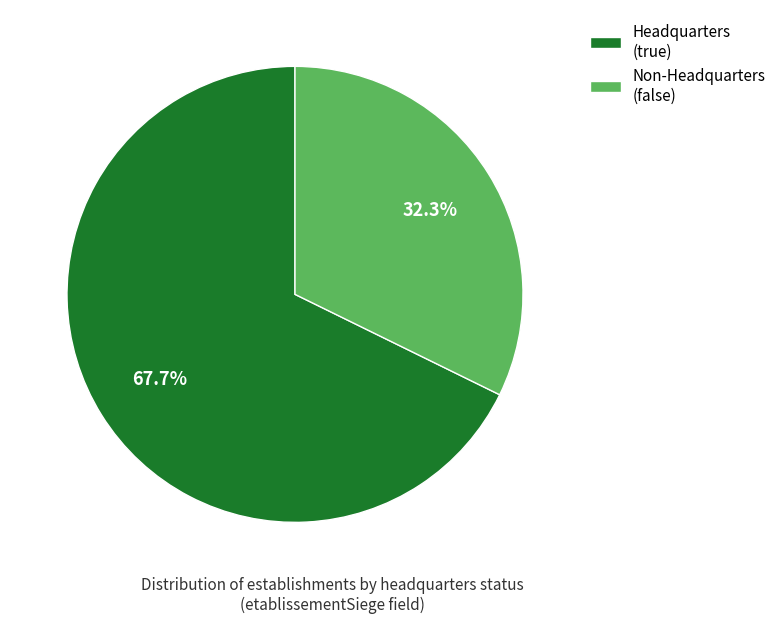

Combined, what portion of the pie is Non-Headquarters (false) and Headquarters (true)?

100.0%